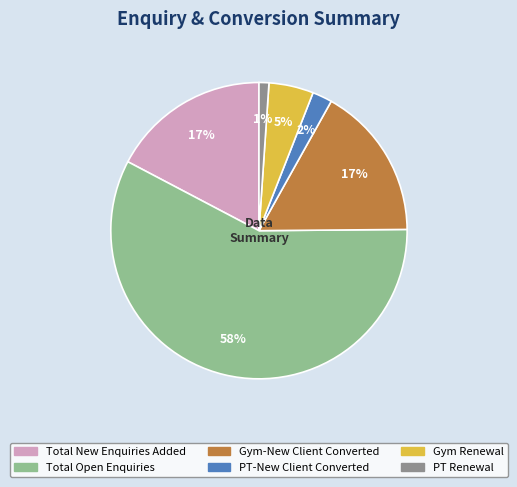

What is the largest slice in the pie chart?

Total Open Enquiries